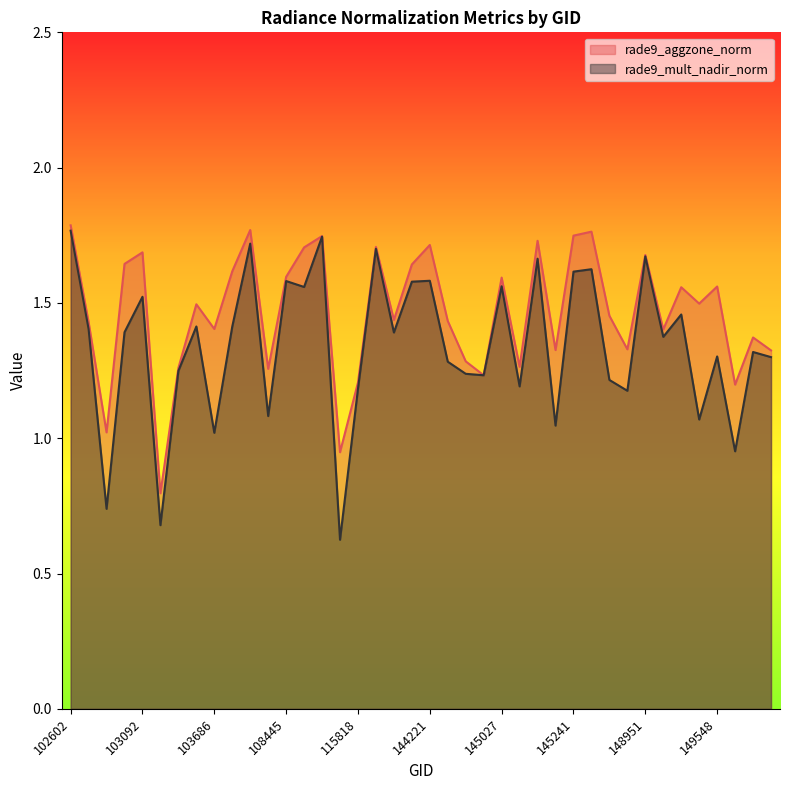

Is it true that rade9_mult_nadir_norm equals 2.4 at 143639?

False